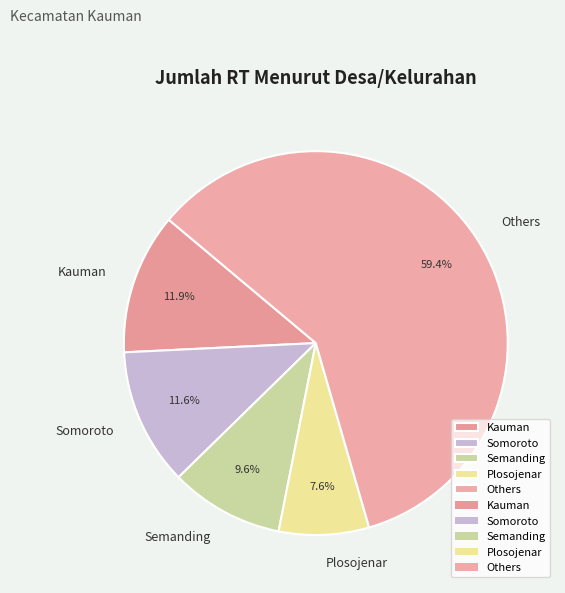

Which slice is the smallest?

Plosojenar